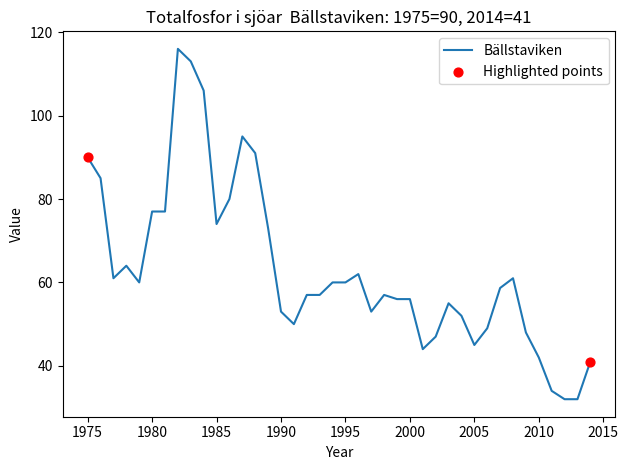

What is the smallest value displayed?

32.0